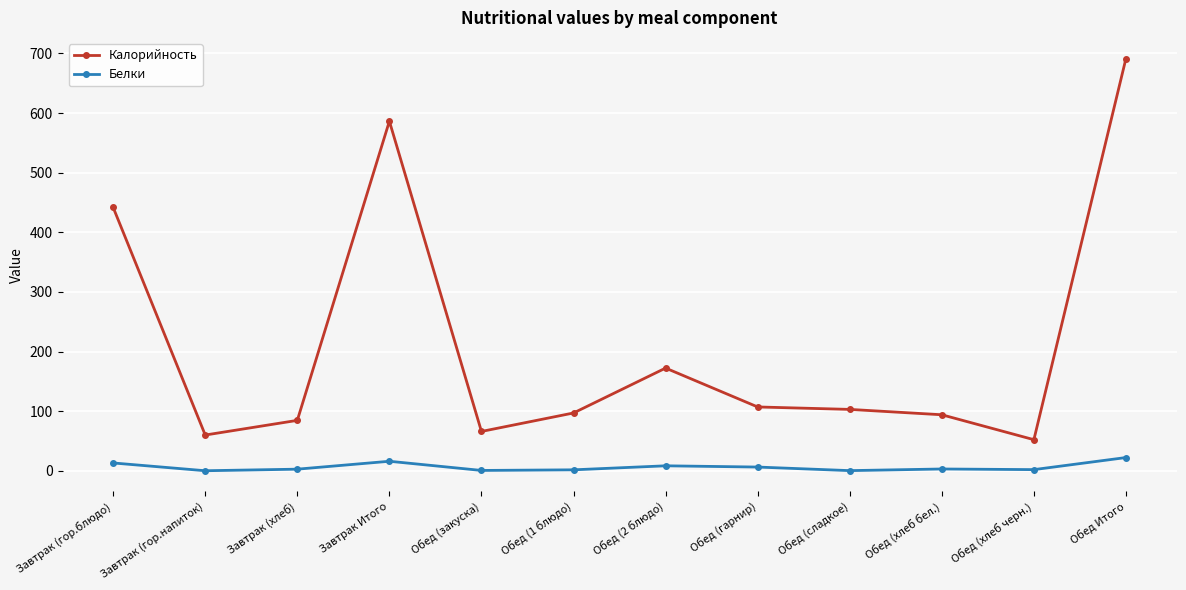

How many lines are shown in the chart?

2